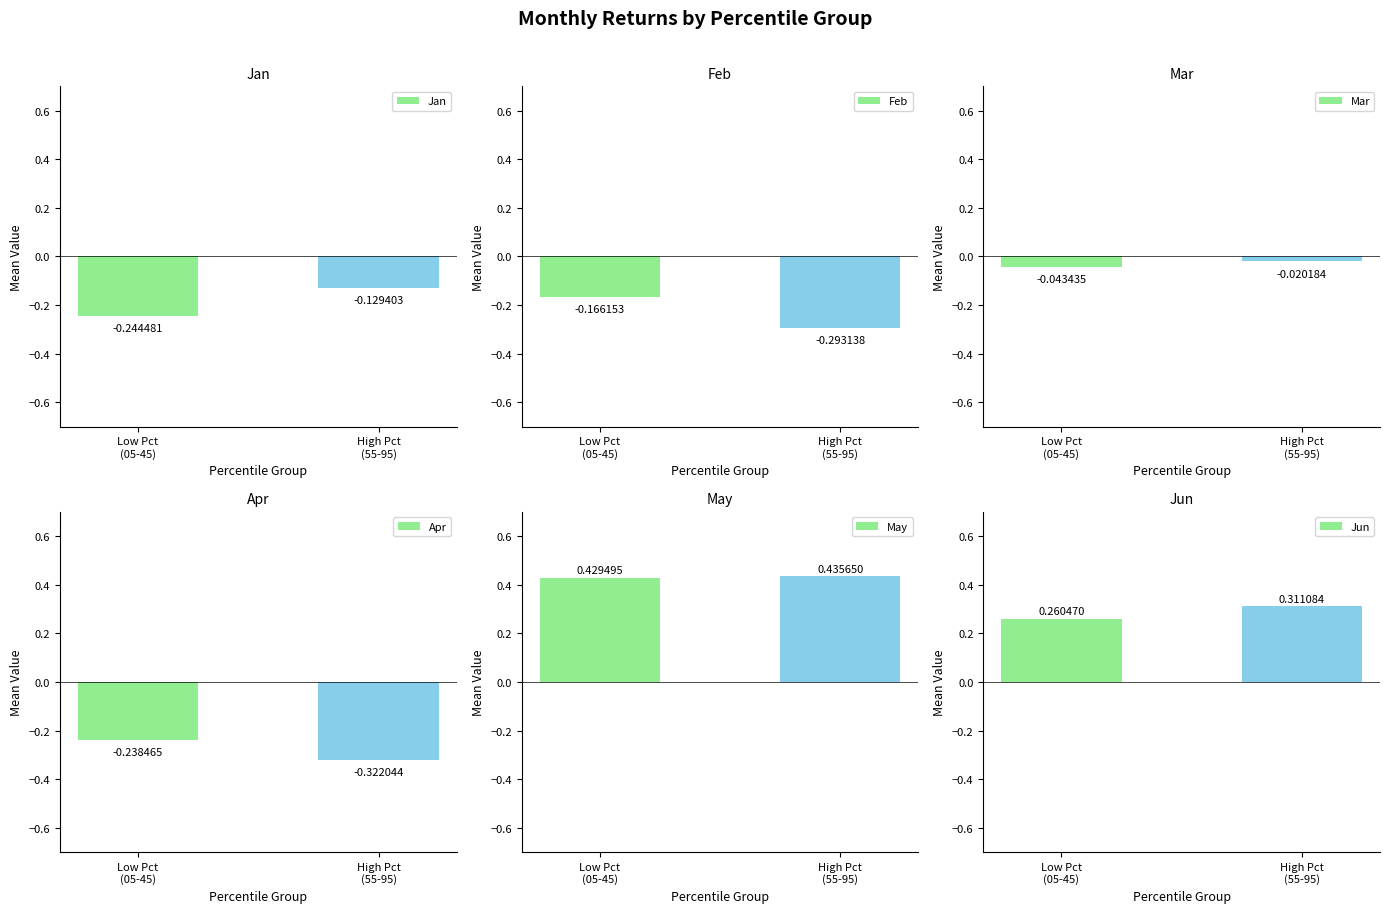

Does the chart contain any negative values?

Yes